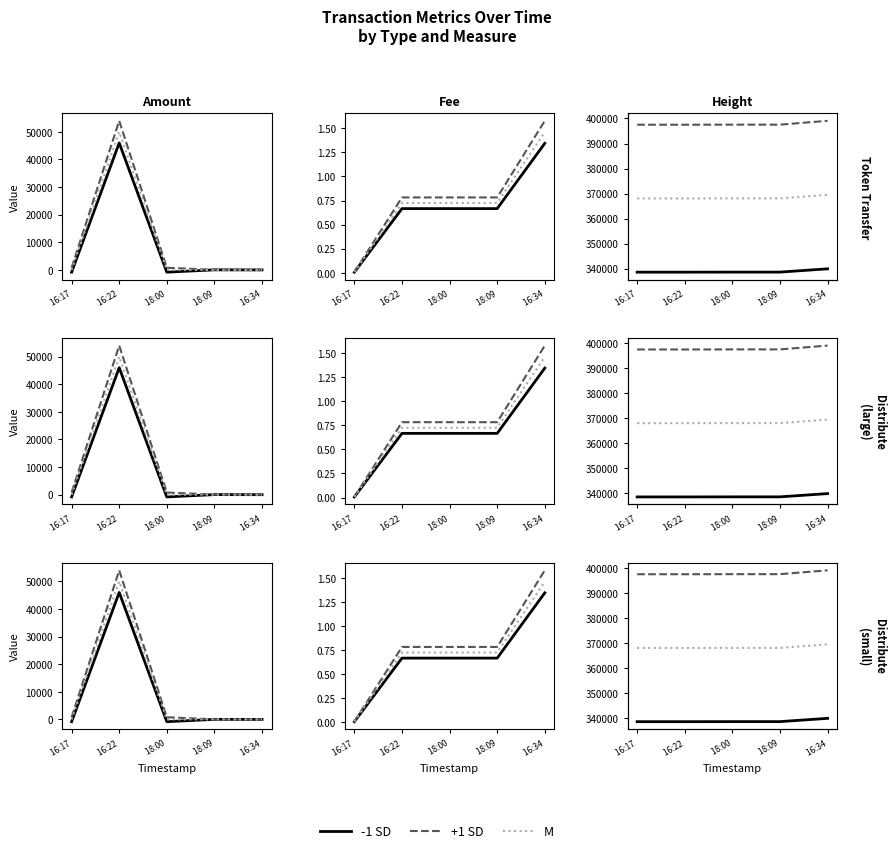

What is the value of the M point at the 3rd from the left?

368092.0